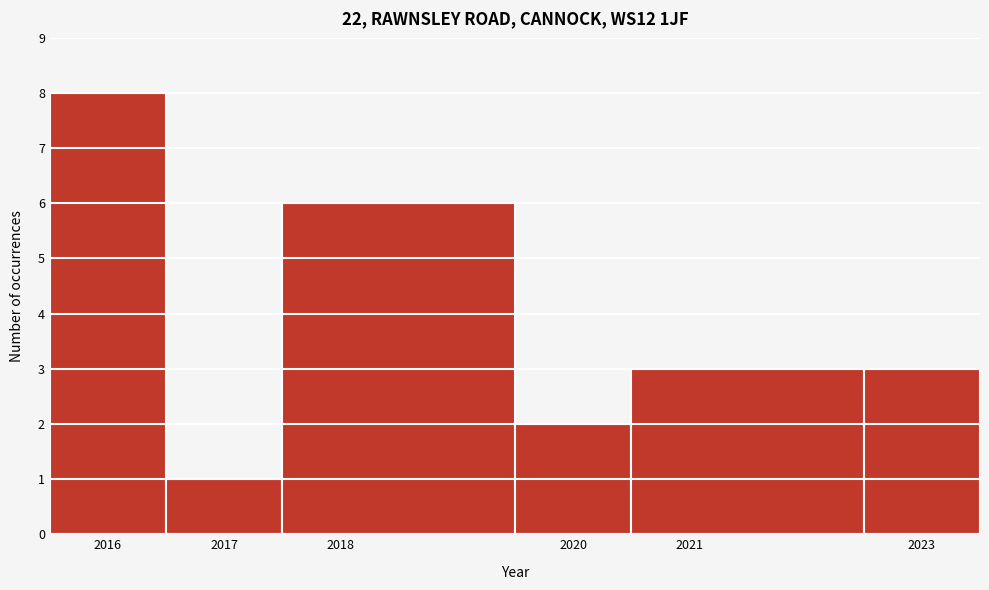

How tall is the bar that spans 2019.5 to 2020.5 on the x-axis? The values are not printed on the chart, so give them approximately, as read against the axis.

2